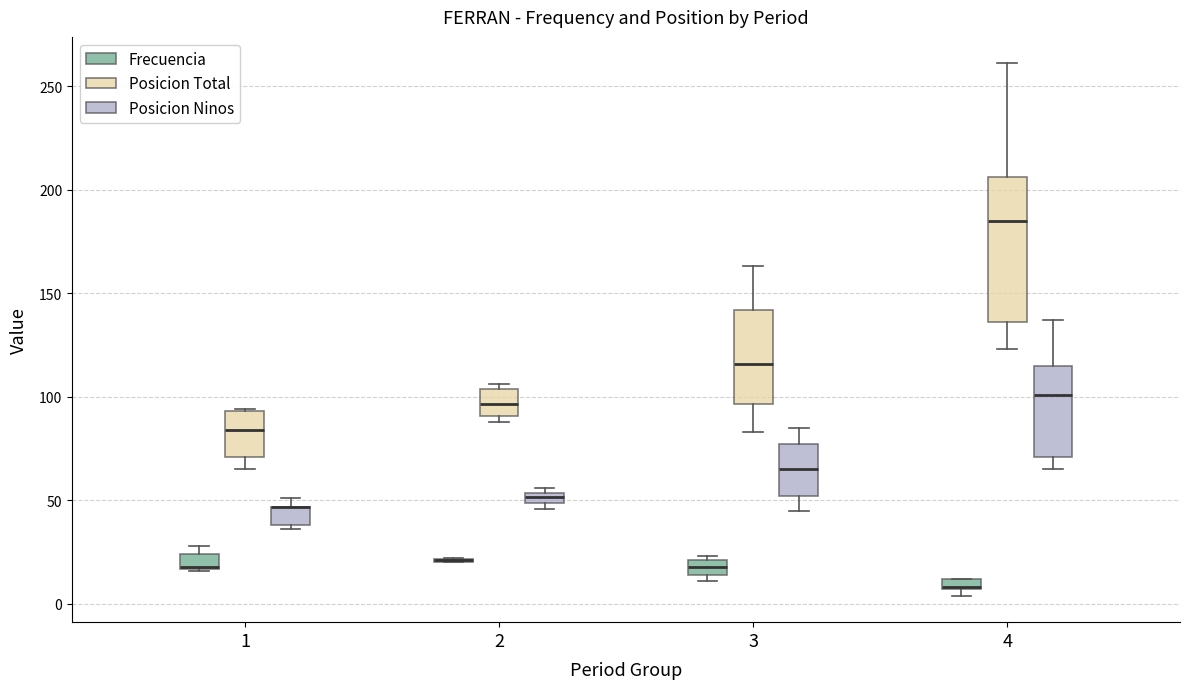

Where is the upper edge of the box for 4 (Frecuencia) on the y-axis? The values are not printed on the chart, so give them approximately, as read against the axis.

10